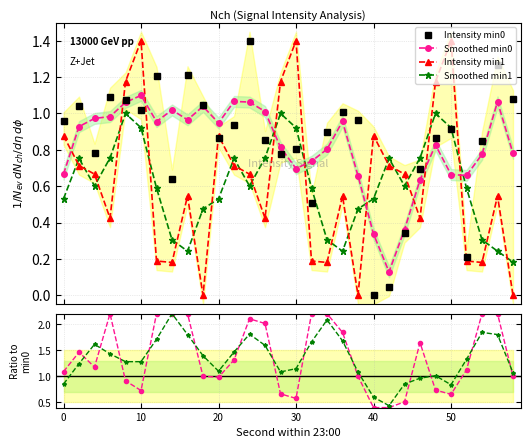

What is the maximum value for Ratio min0/min1?

2.2